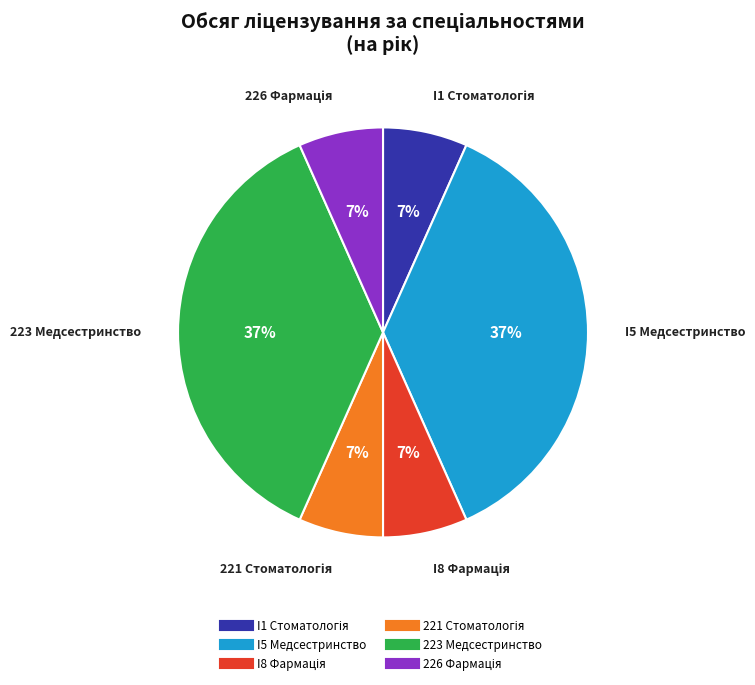

Does any single category account for the majority?

No